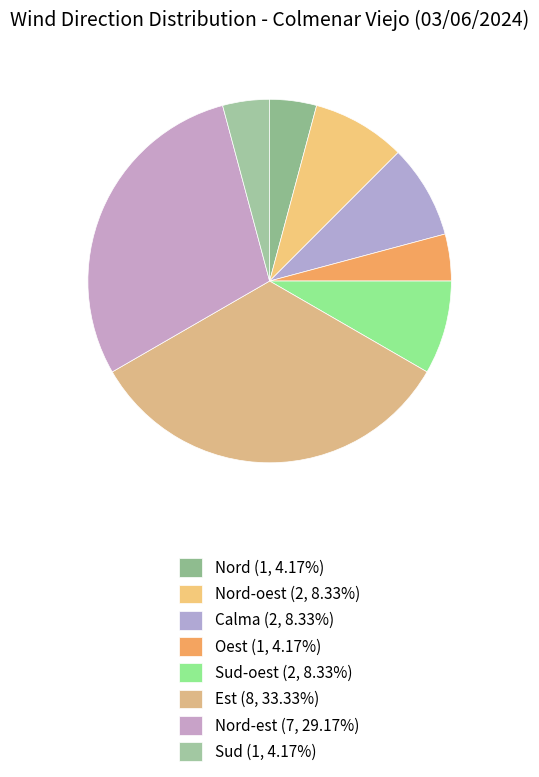

What is the smallest slice in the pie chart?

Nord